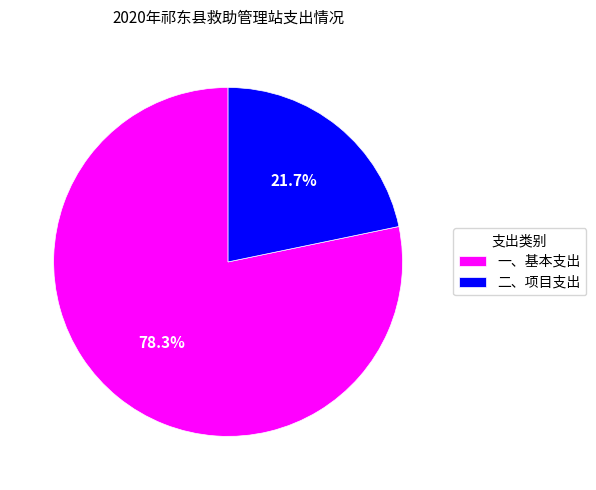

Rank the categories by value from lowest to highest.

二、项目支出, 一、基本支出